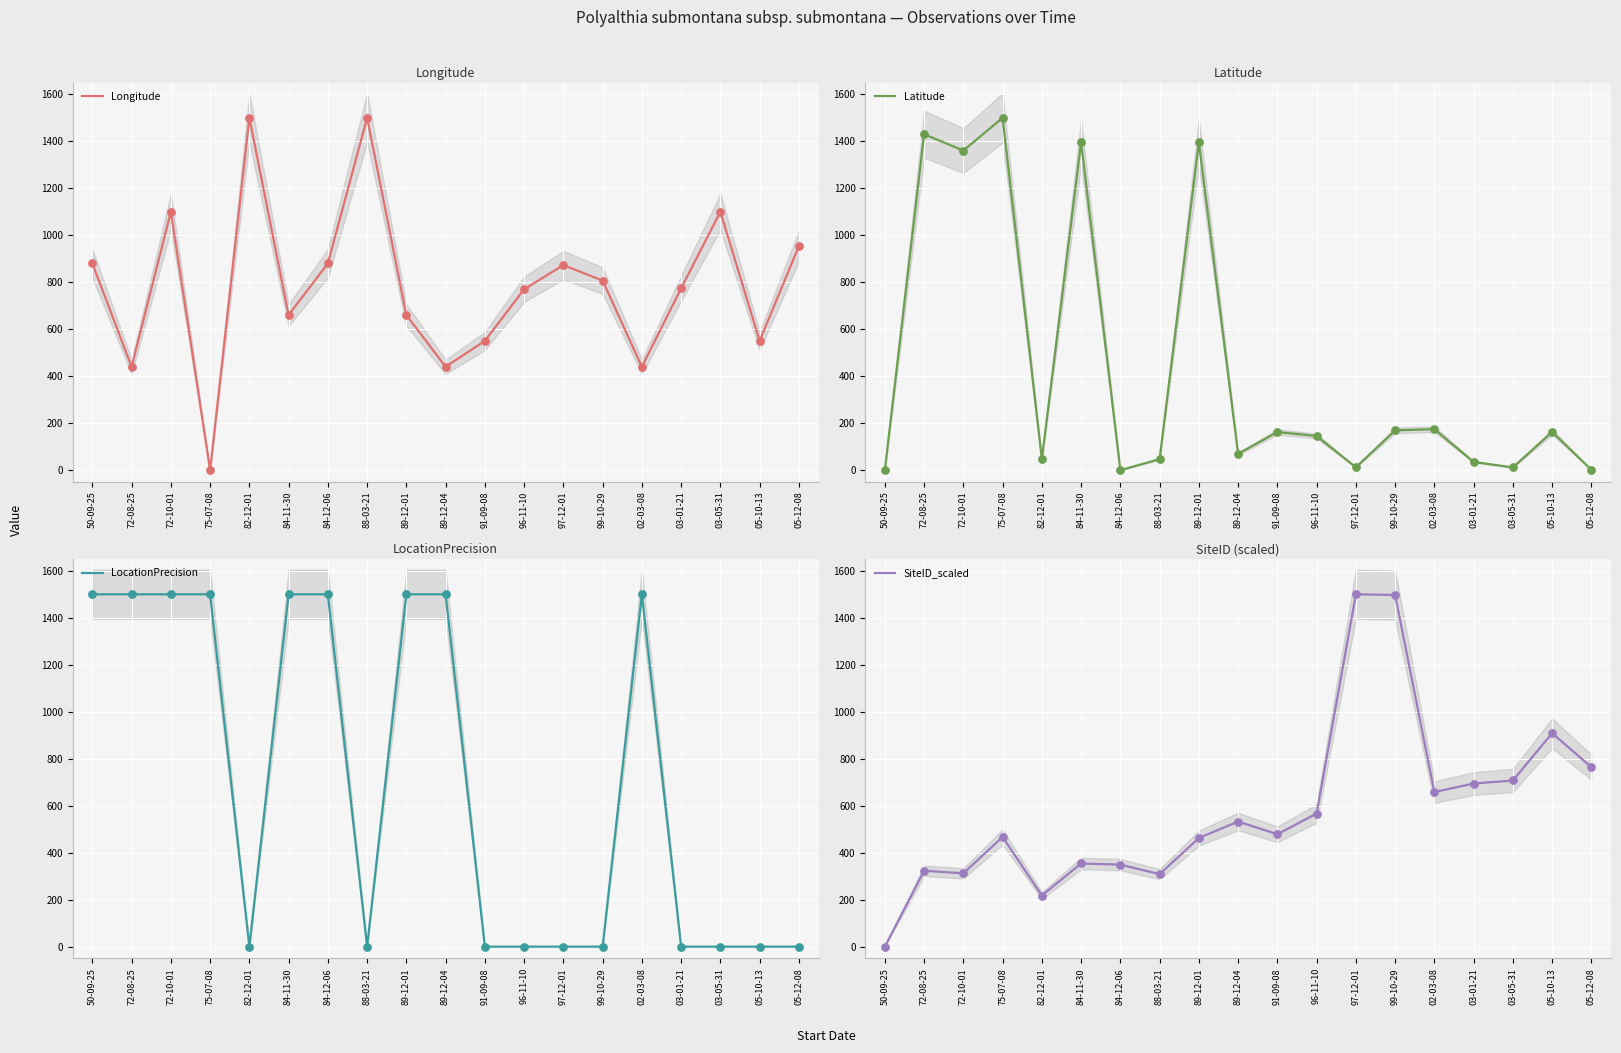

Which series contains the highest Y value?

SiteID_scaled